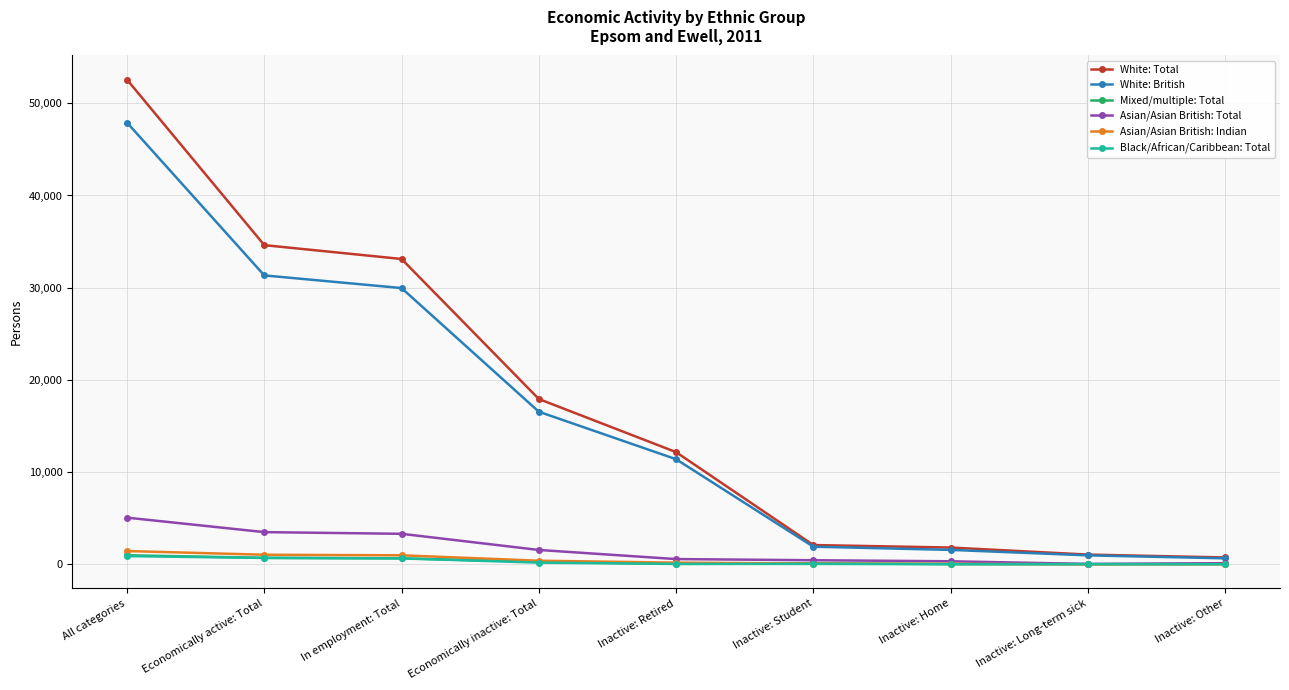

Count the number of data series in this chart.

6